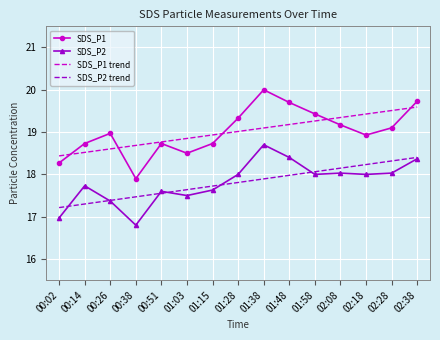

What is the average value of the SDS_P1 trend series?

19.0